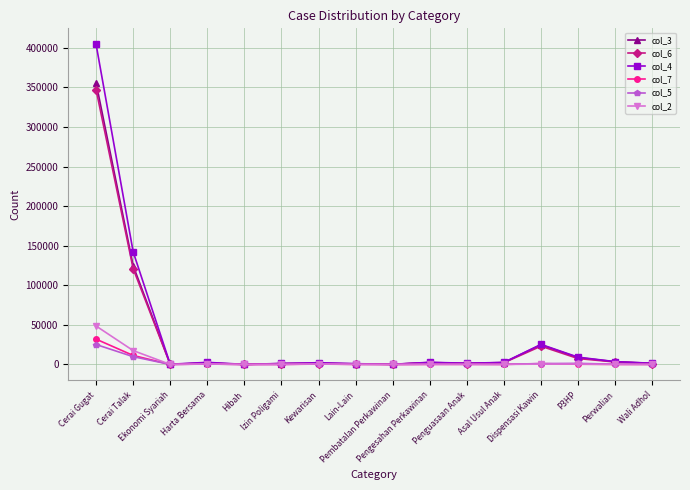

What is the average value of the col_5 series?

2557